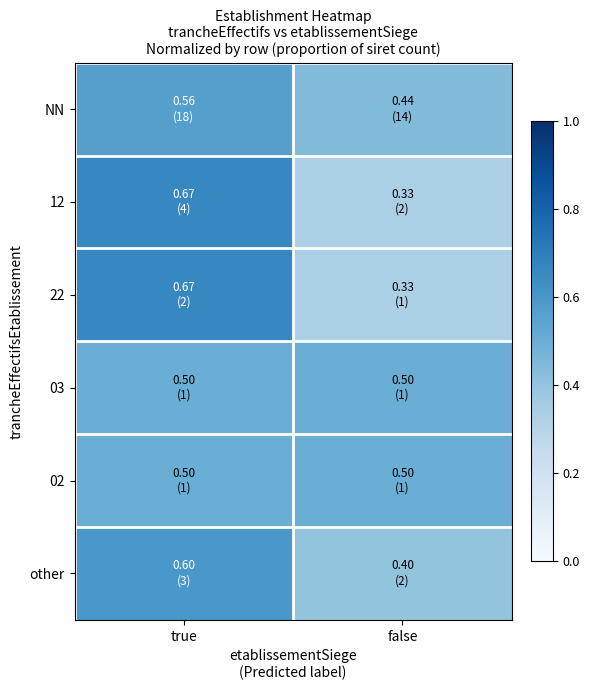

List the series in order of their peak value, highest first.

12, 22, other, NN, 03, 02